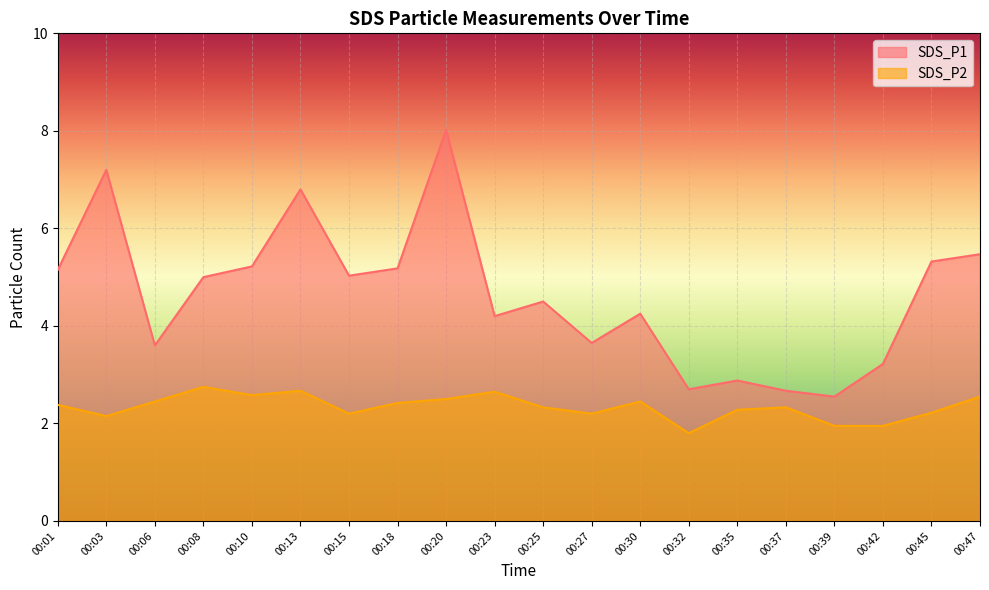

What is the highest value of the SDS_P1 series?

8.0